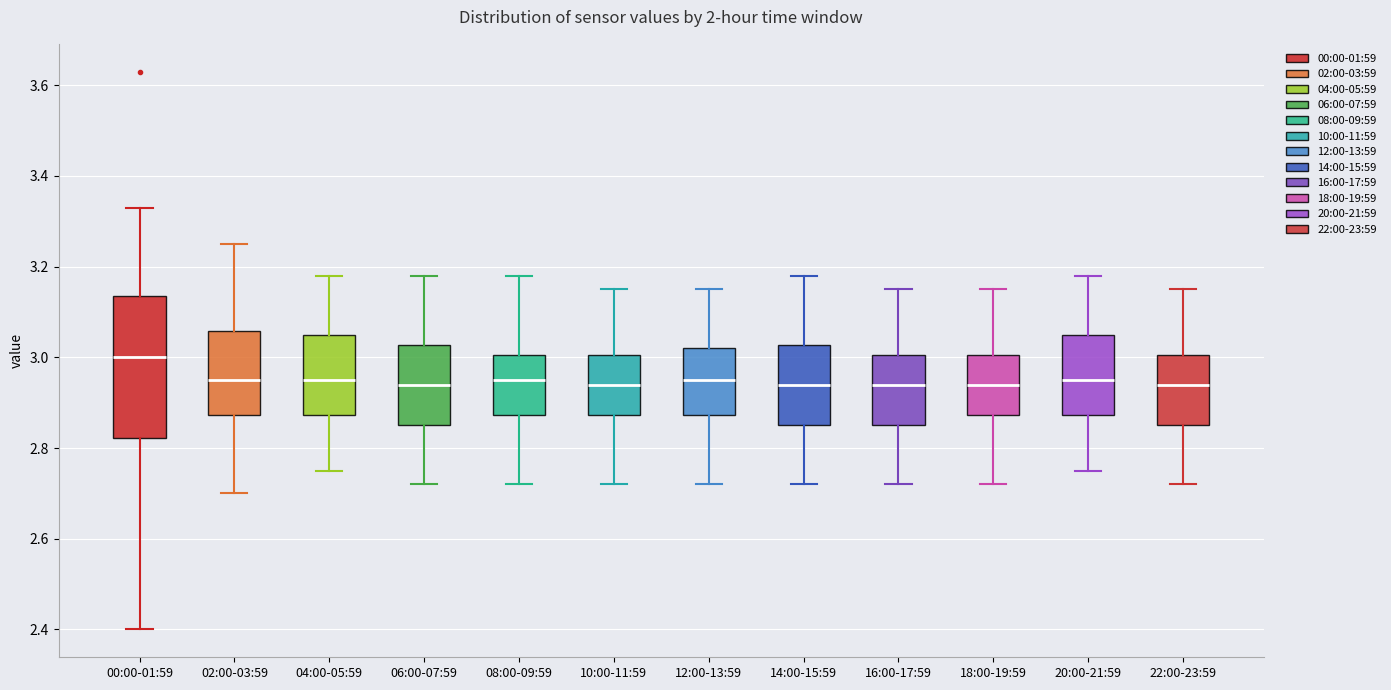

Where does the upper whisker of the box for 10:00-11:59 end on the y-axis? The values are not printed on the chart, so give them approximately, as read against the axis.

3.16